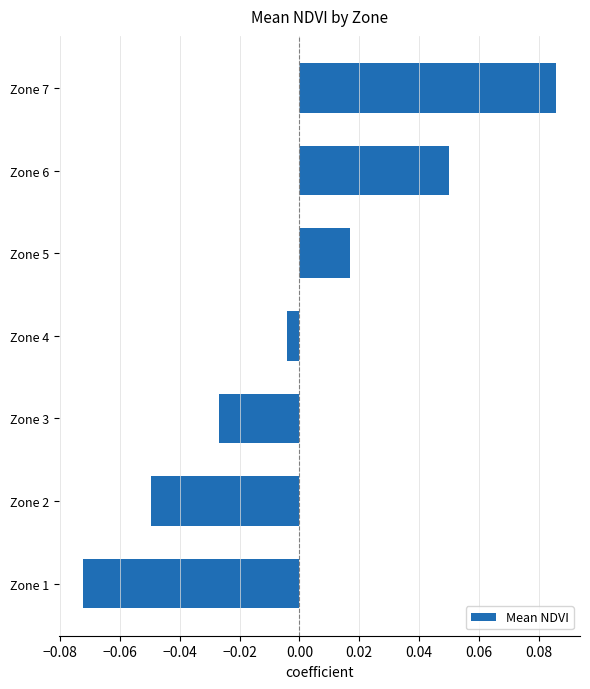

At which label is the value closest to 0?

Zone 4